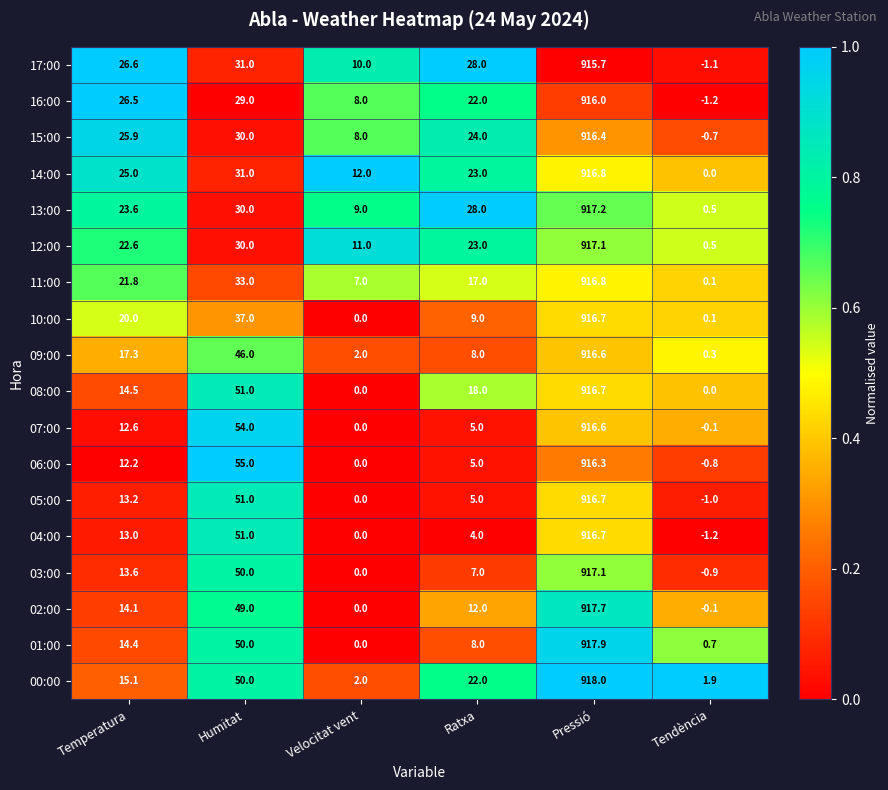

What is the difference between the 17:00 values at Ratxa and Tendència?

29.1